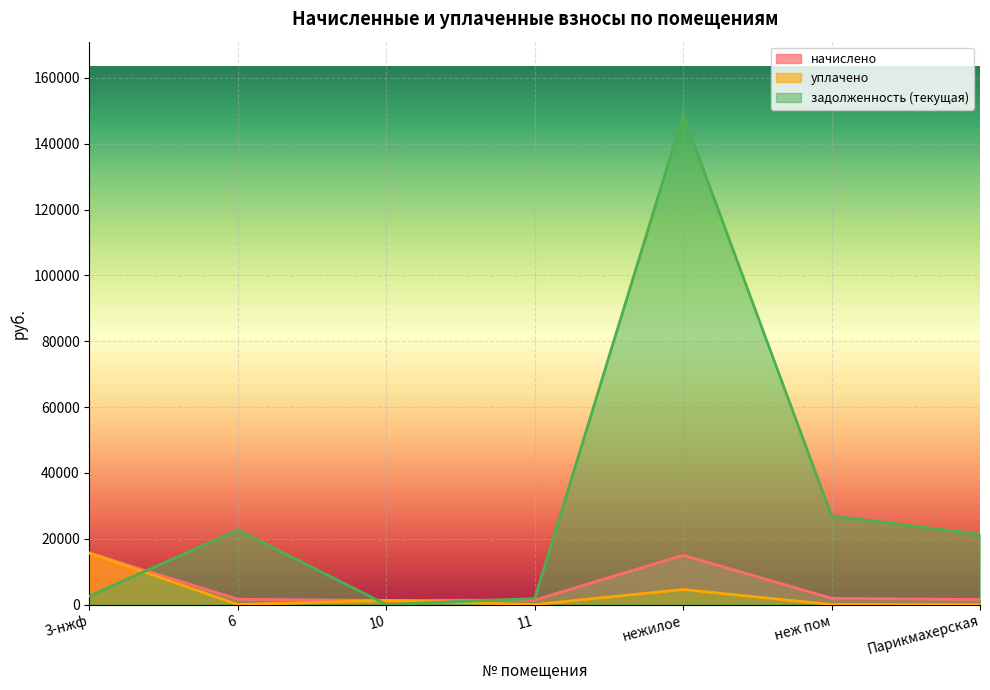

What is the label of the 4th point from the right?

11